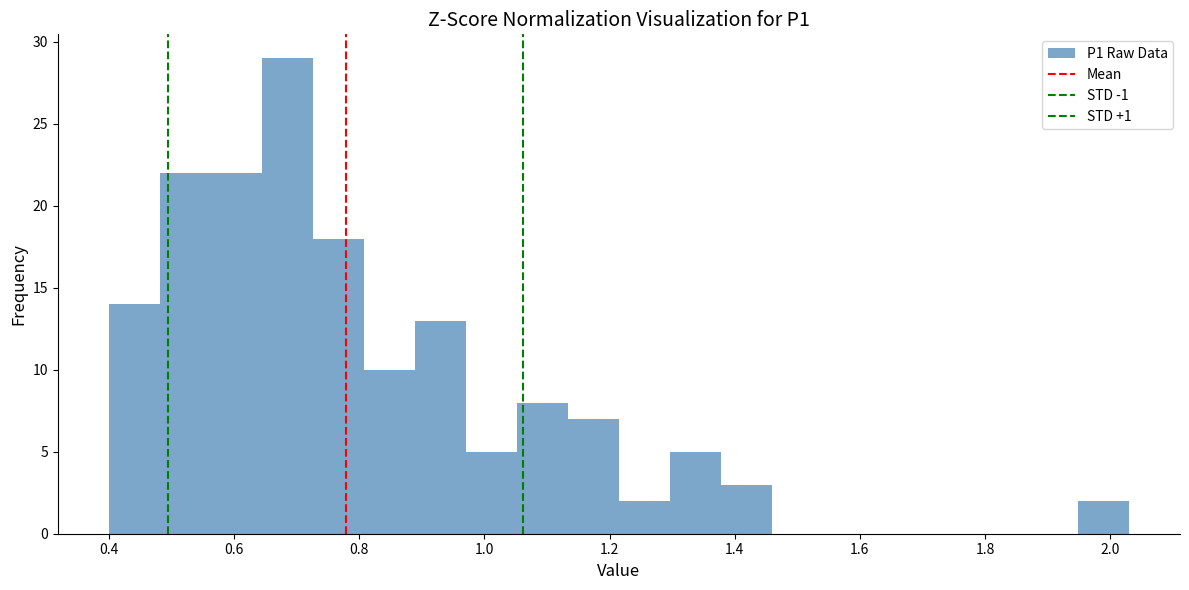

How tall is the bar that spans 0.56 to 0.64 on the x-axis? Neither the bar edges nor the heights are printed on the chart, so give them approximately, as read against the axes.

22